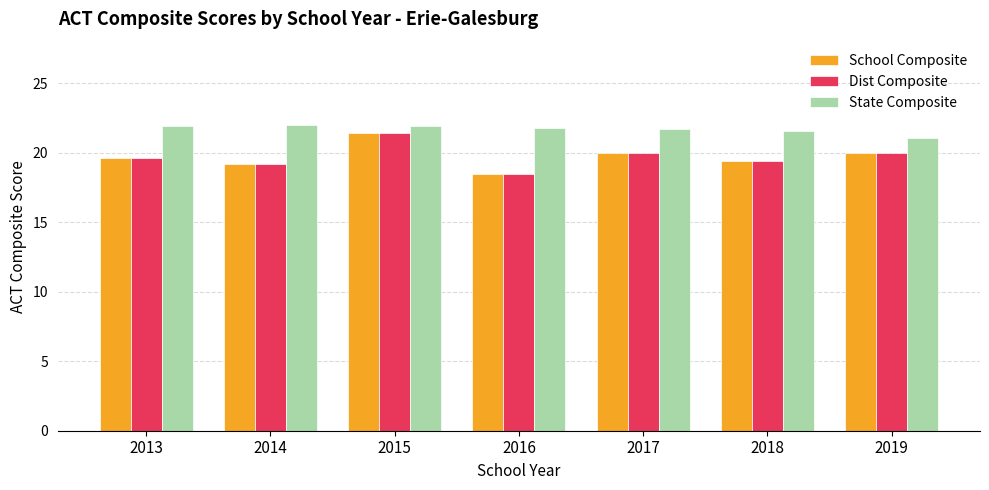

What is the value of the State Composite bar at the 3rd from the left?

21.9